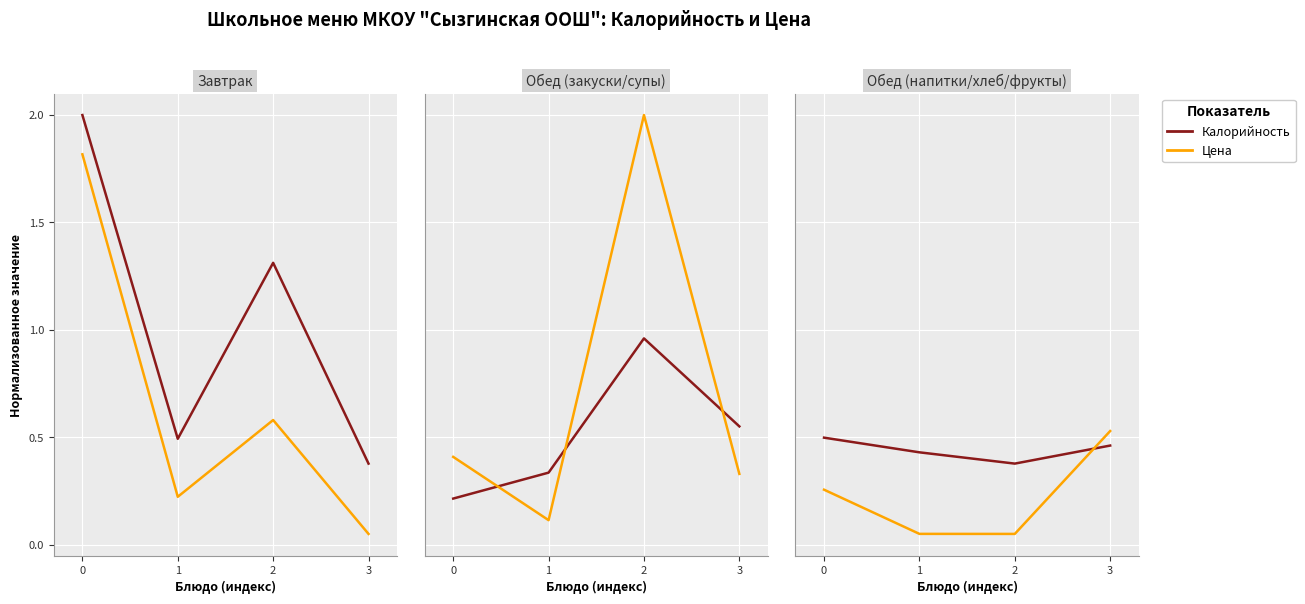

What are all the series names shown in the legend?

Калорийность, Цена